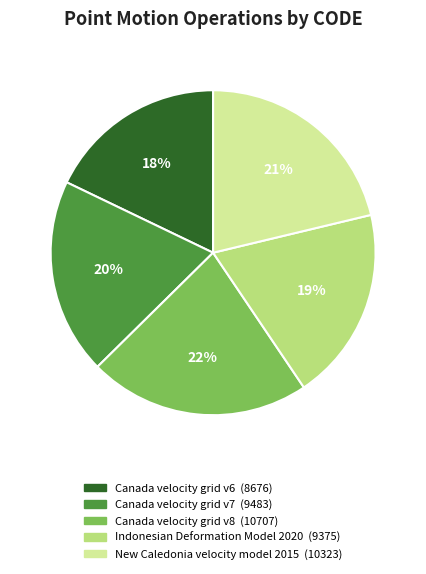

Does any single category account for the majority?

No